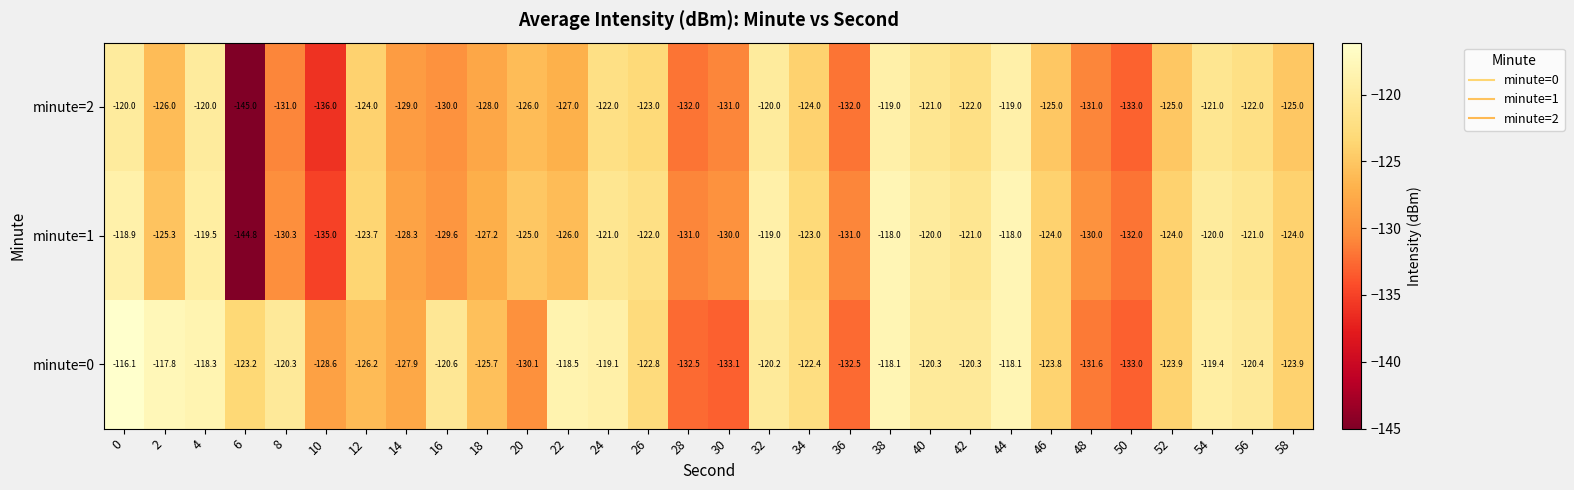

Is the value of minute=2 at 42 greater than the value of minute=1 at 2?

Yes